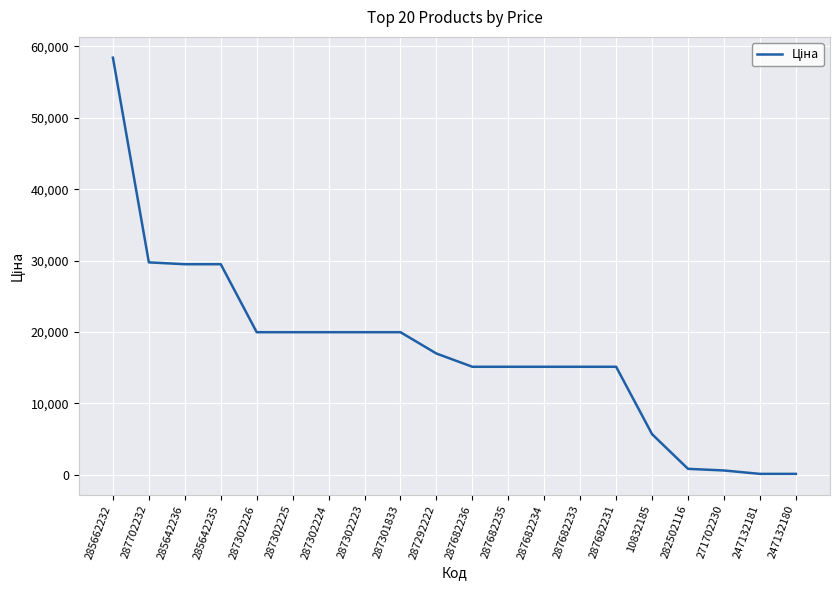

Read the value at 287682235.

15120.0